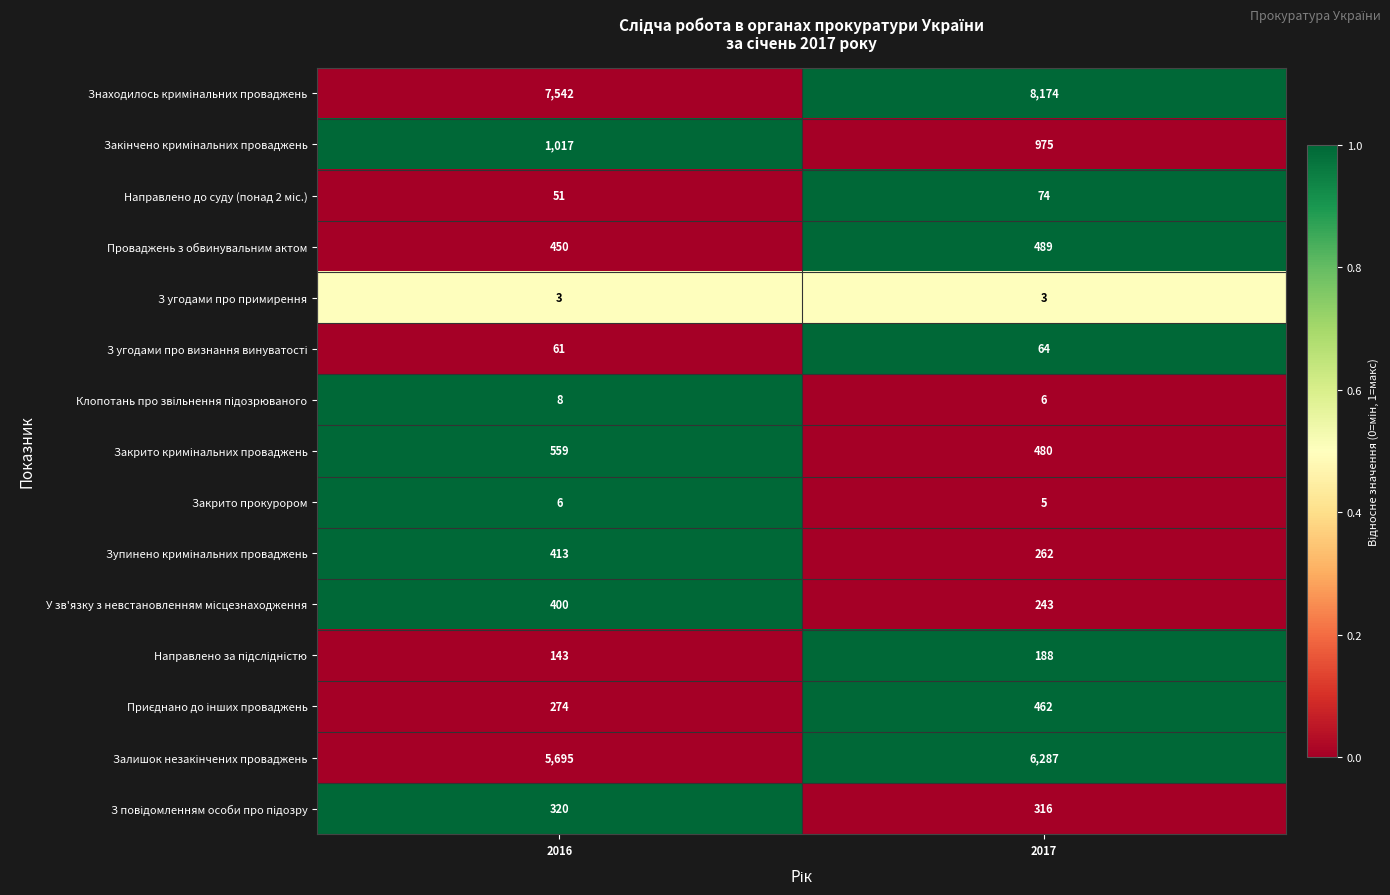

At which category is the sum across all series the highest?

2017